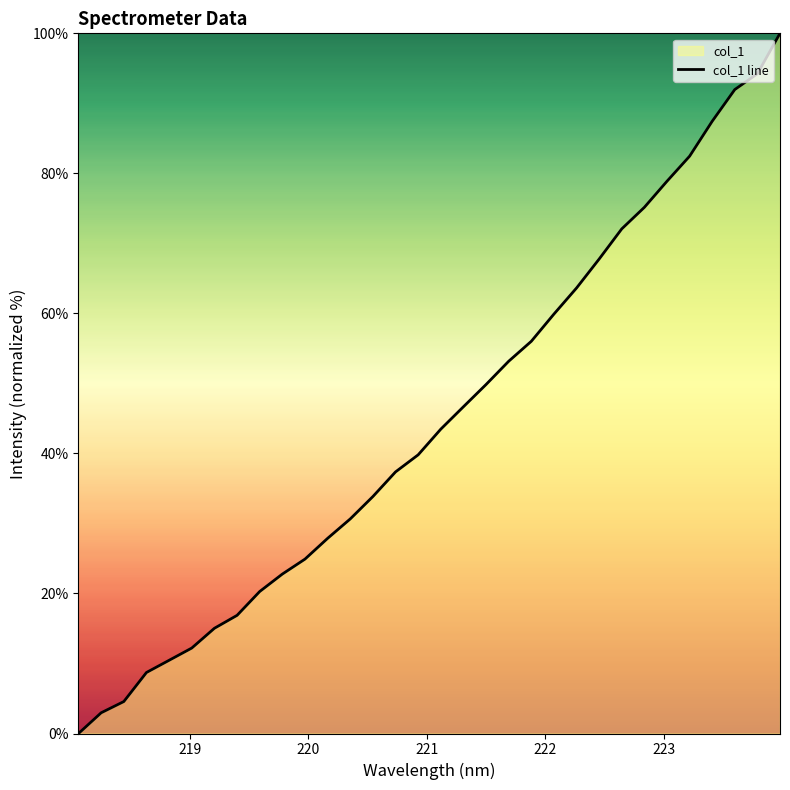

What is the greatest value displayed?

100.0